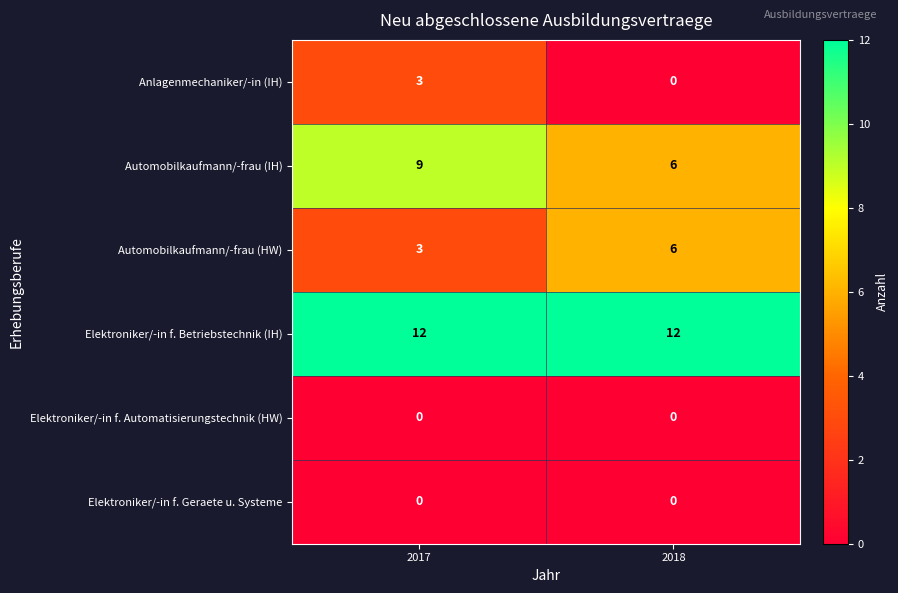

What is the difference between the highest and lowest values at 2017?

12